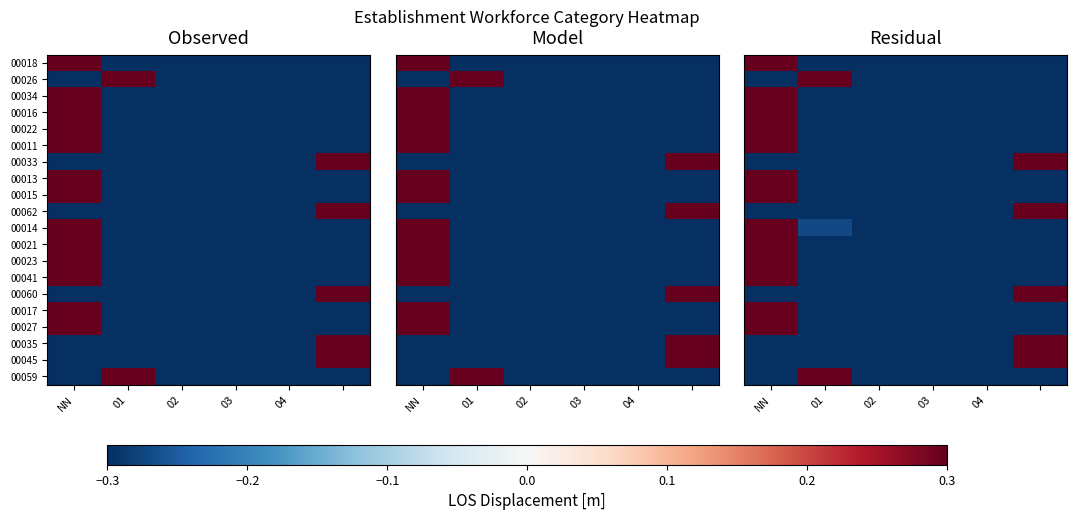

Count the number of categories in the chart.

6